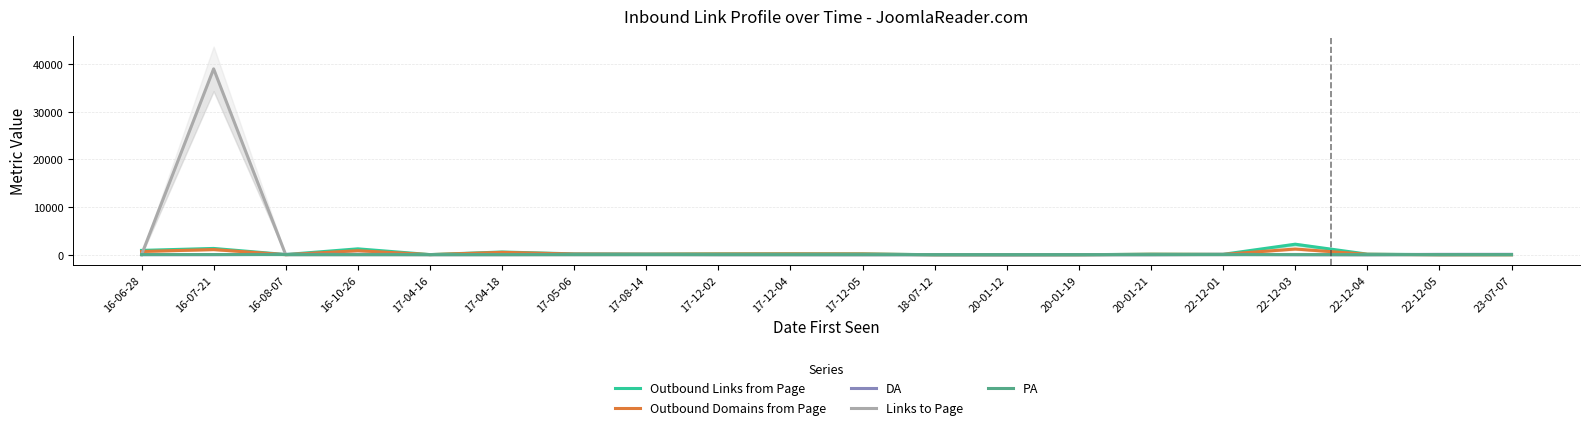

What is the sum of all Outbound Links from Page values?

7827